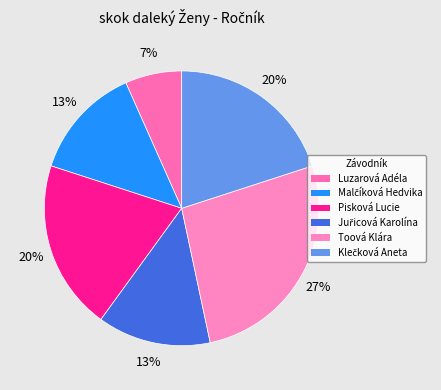

How many segments does this pie chart have?

6